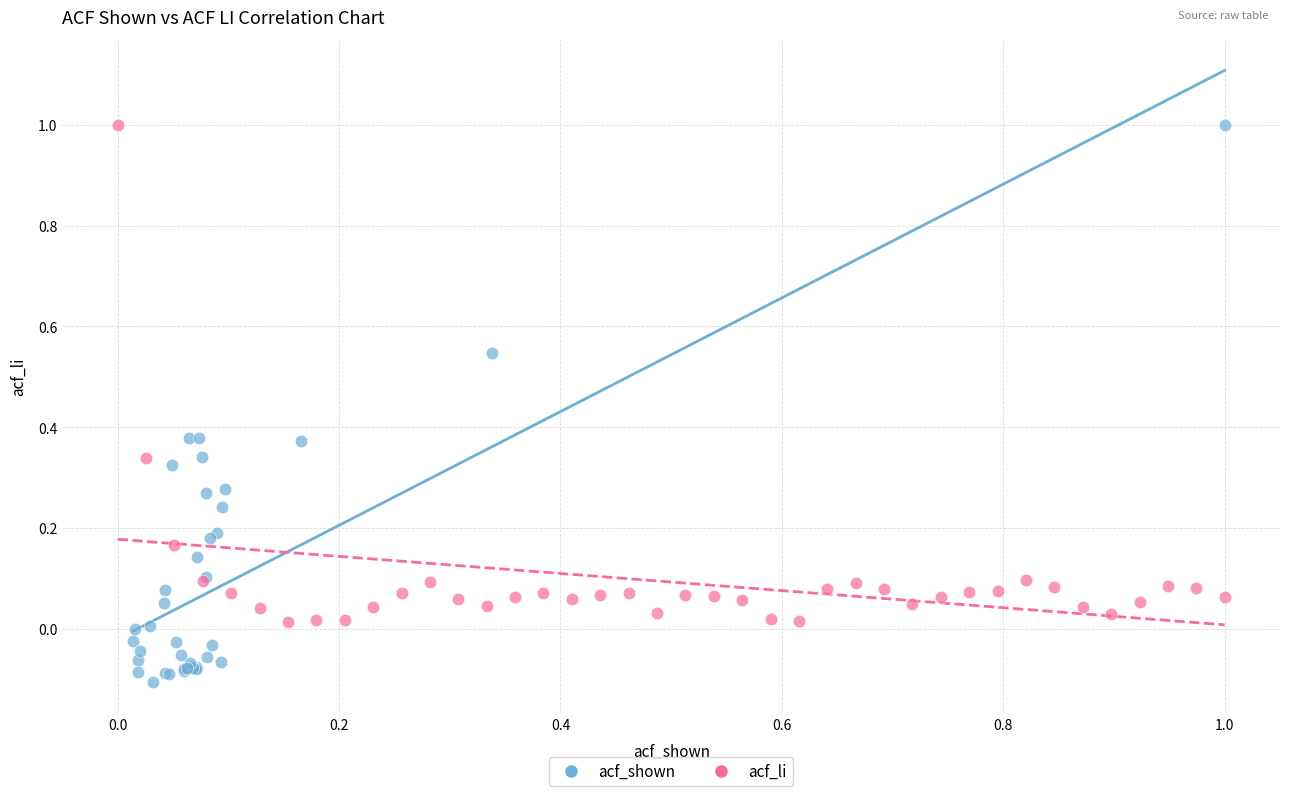

Which series has the largest Y range (max minus min)?

acf_shown